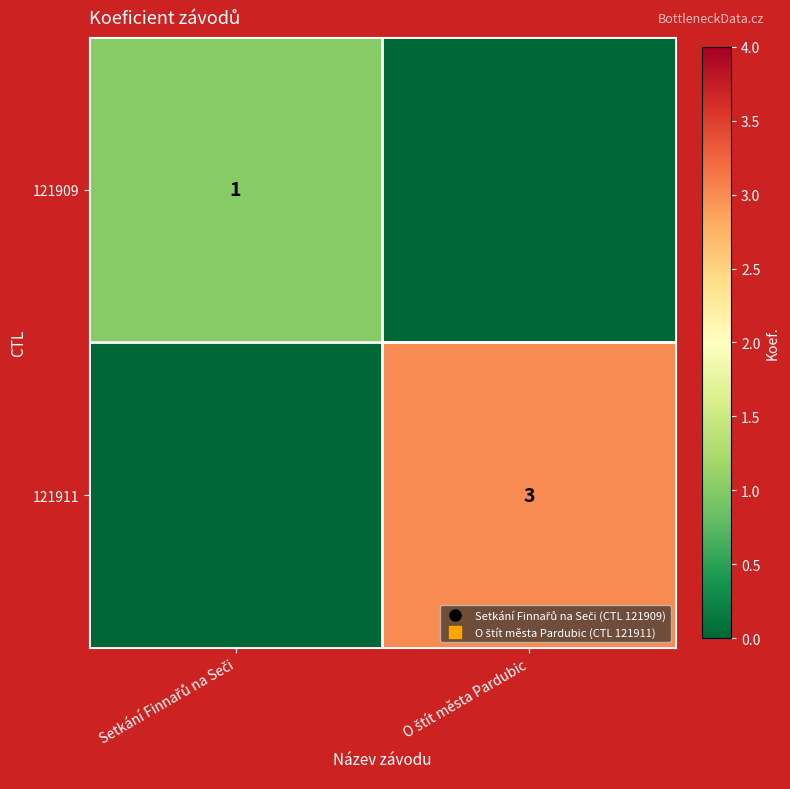

At which label does 121909 reach its peak?

Setkání Finnařů na Seči